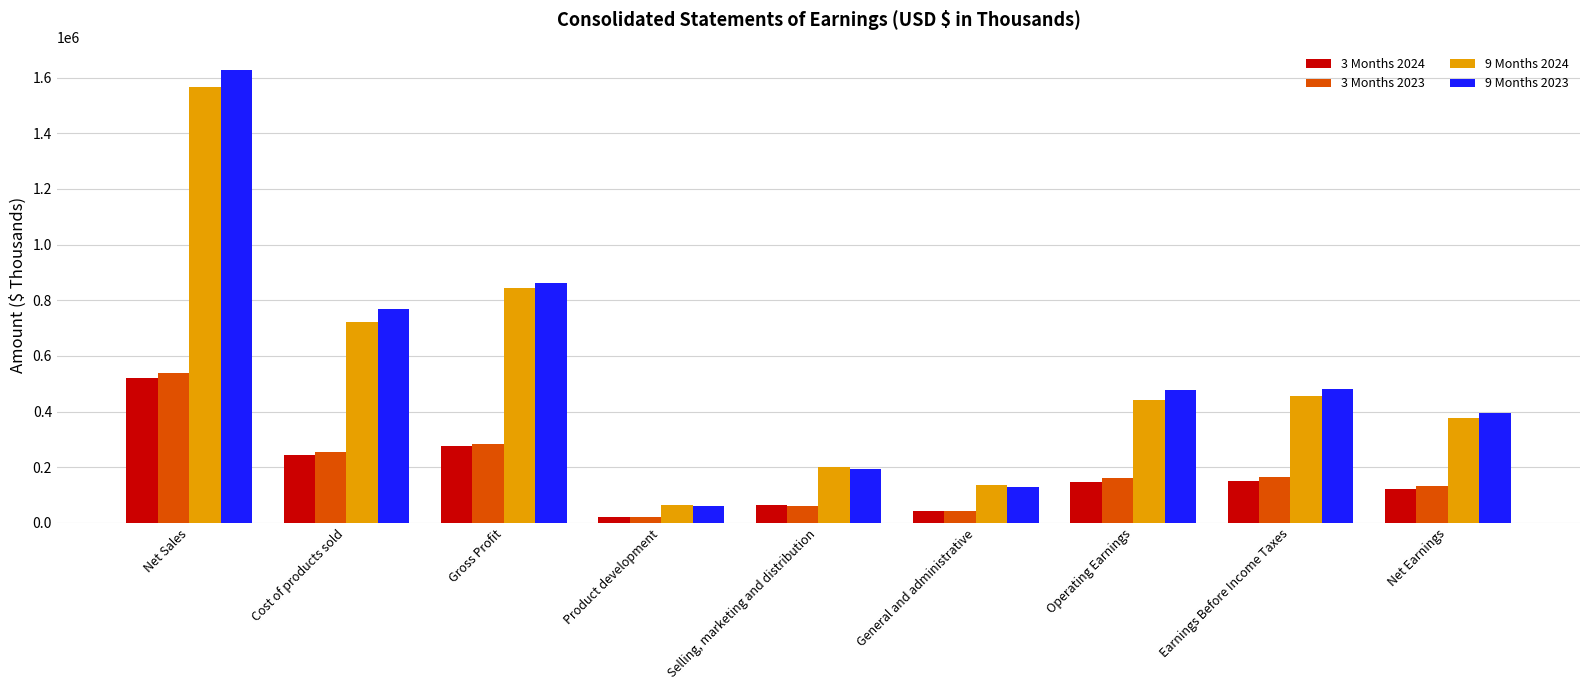

What is the sum of the 9 Months 2024 values at Net Earnings and Earnings Before Income Taxes?

834178